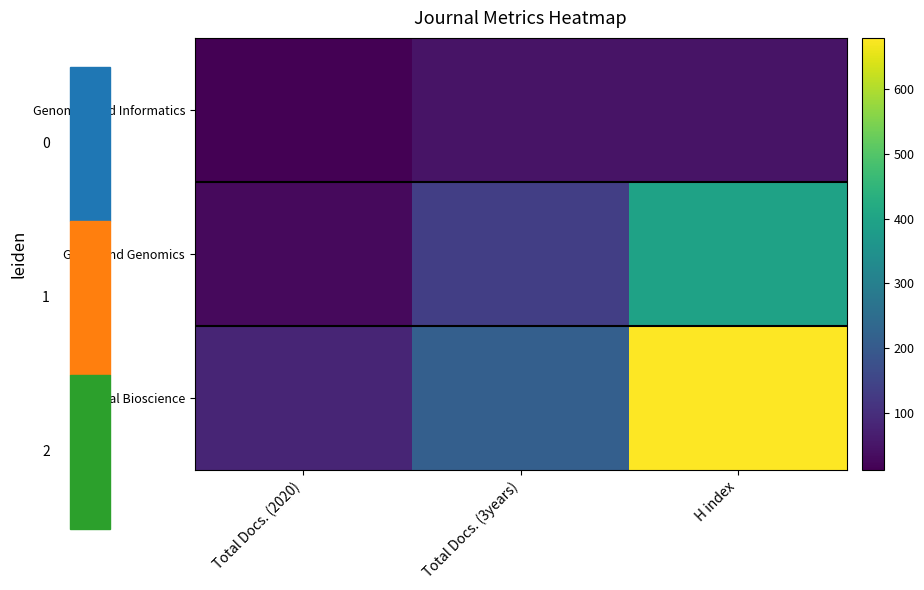

Count the number of categories in the chart.

3